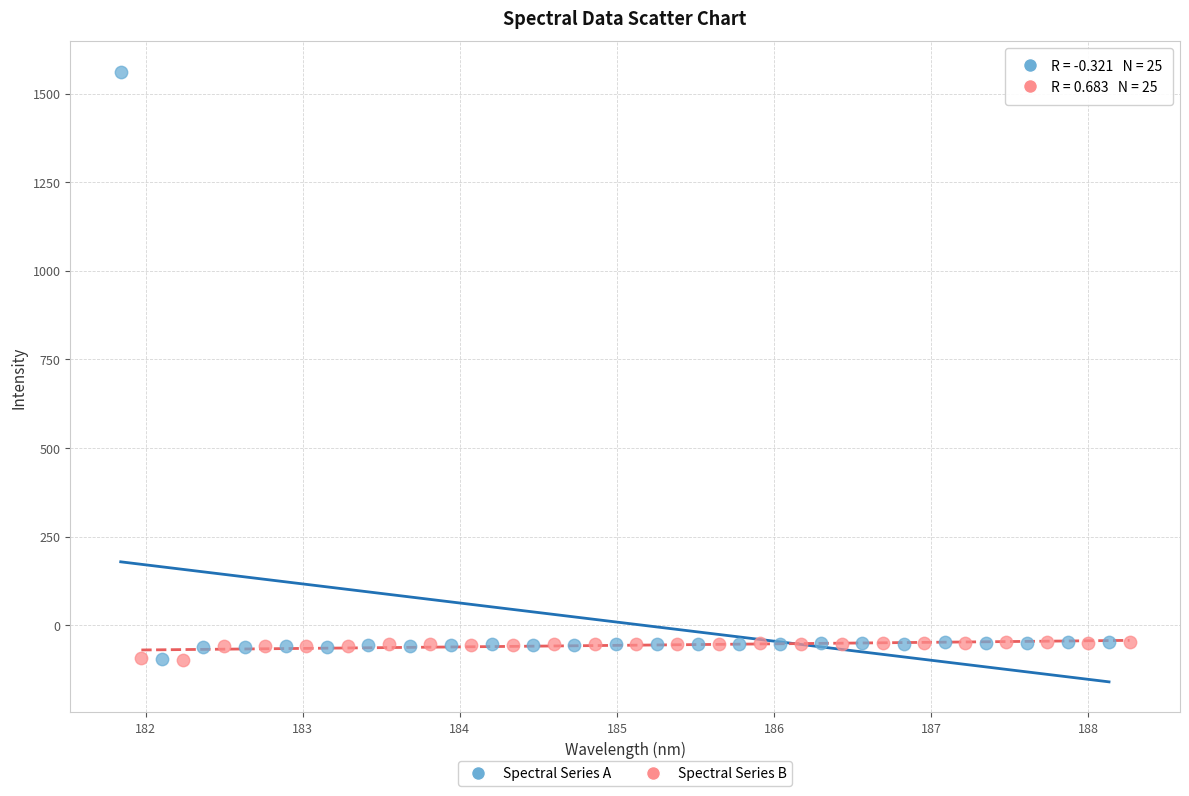

Which series contains the highest Y value?

Spectral Series A